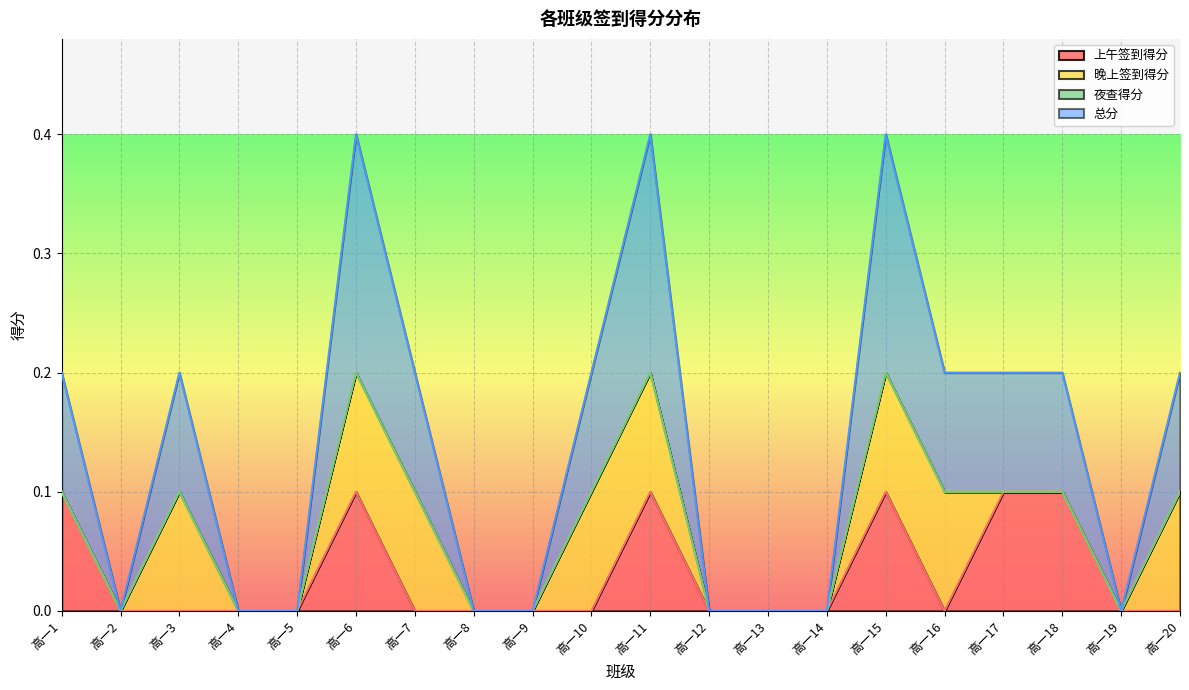

Which series has the largest range (max minus min)?

总分